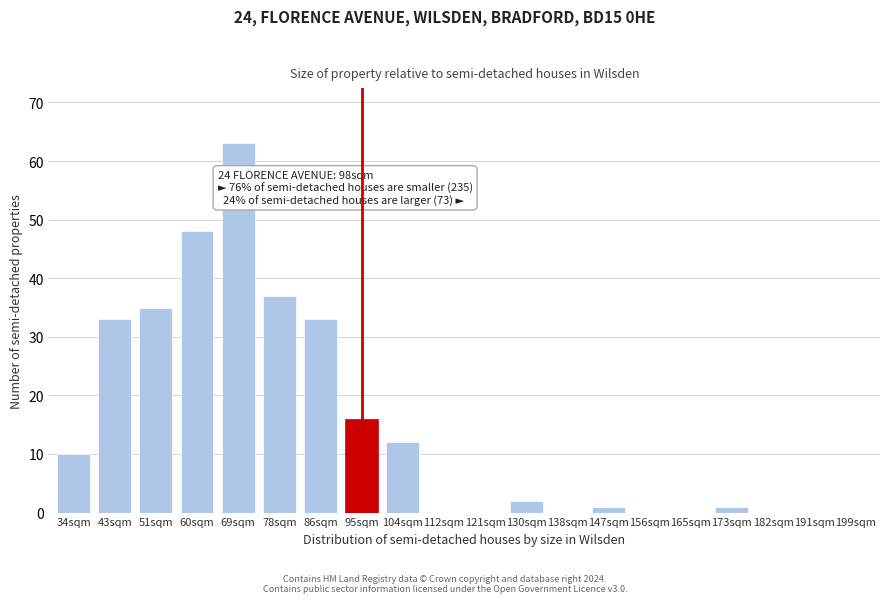

Reading left to right, what are all the values shown in this chart?

34sqm=10	43sqm=33	51sqm=35	60sqm=48	69sqm=63	78sqm=37	86sqm=33	95sqm=16	104sqm=12	112sqm=0	121sqm=0	130sqm=2	138sqm=0	147sqm=1	156sqm=0	165sqm=0	173sqm=1	182sqm=0	191sqm=0	199sqm=0